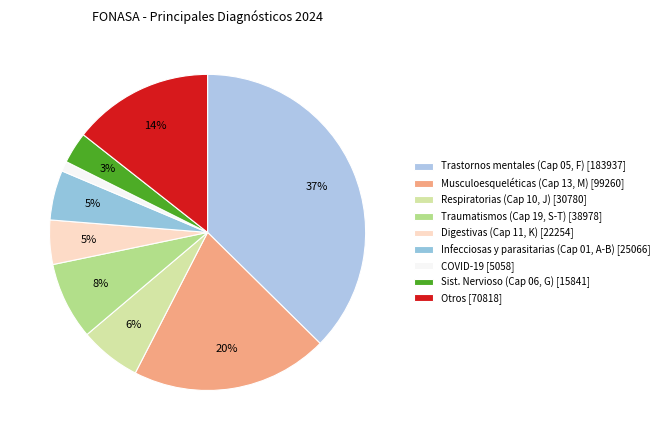

Count the number of slices in the pie.

9